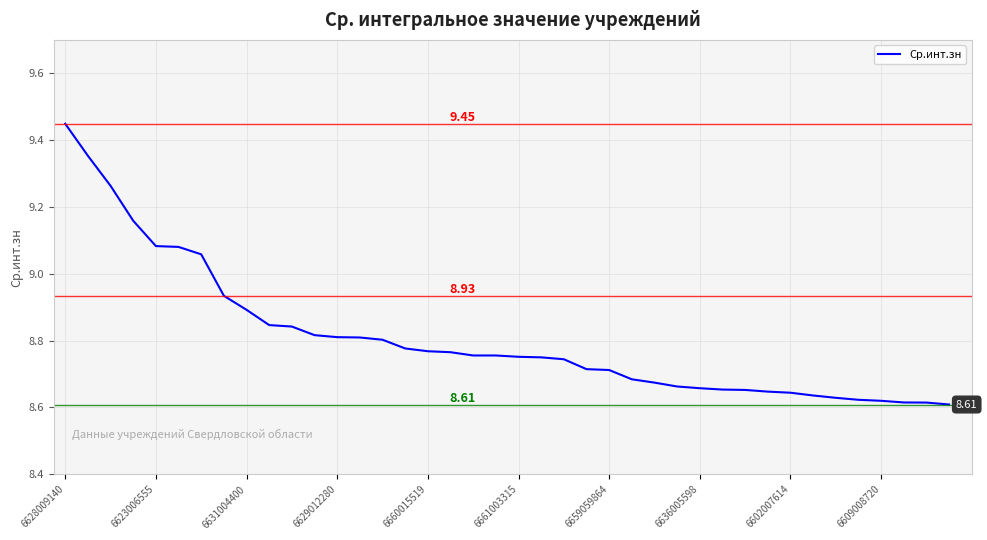

How many lines are shown in the chart?

1